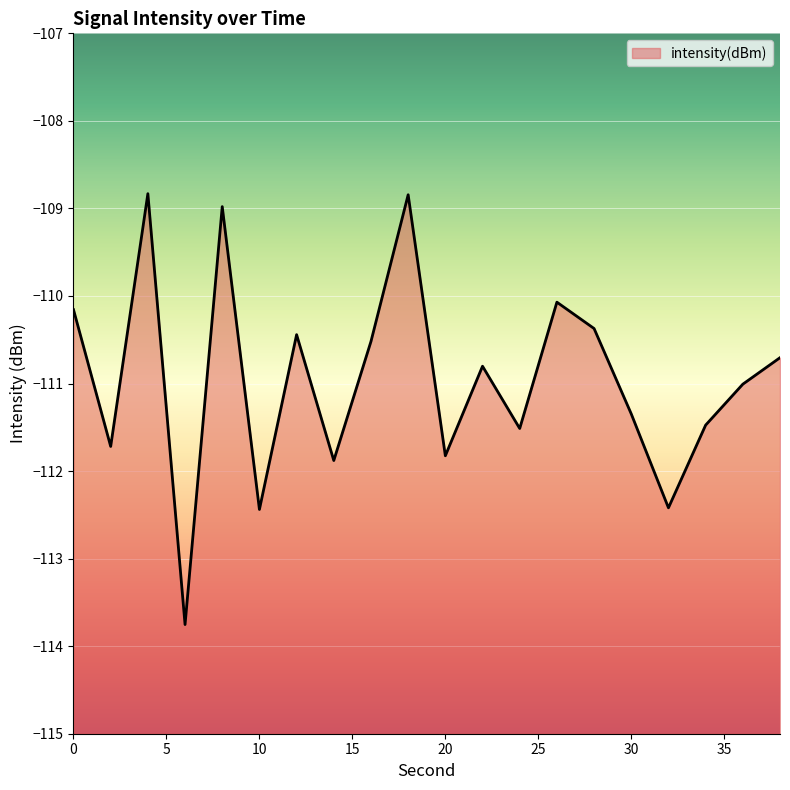

Rank the categories by value from lowest to highest.

6, 10, 32, 14, 20, 2, 24, 34, 30, 36, 22, 38, 16, 12, 28, 0, 26, 8, 18, 4